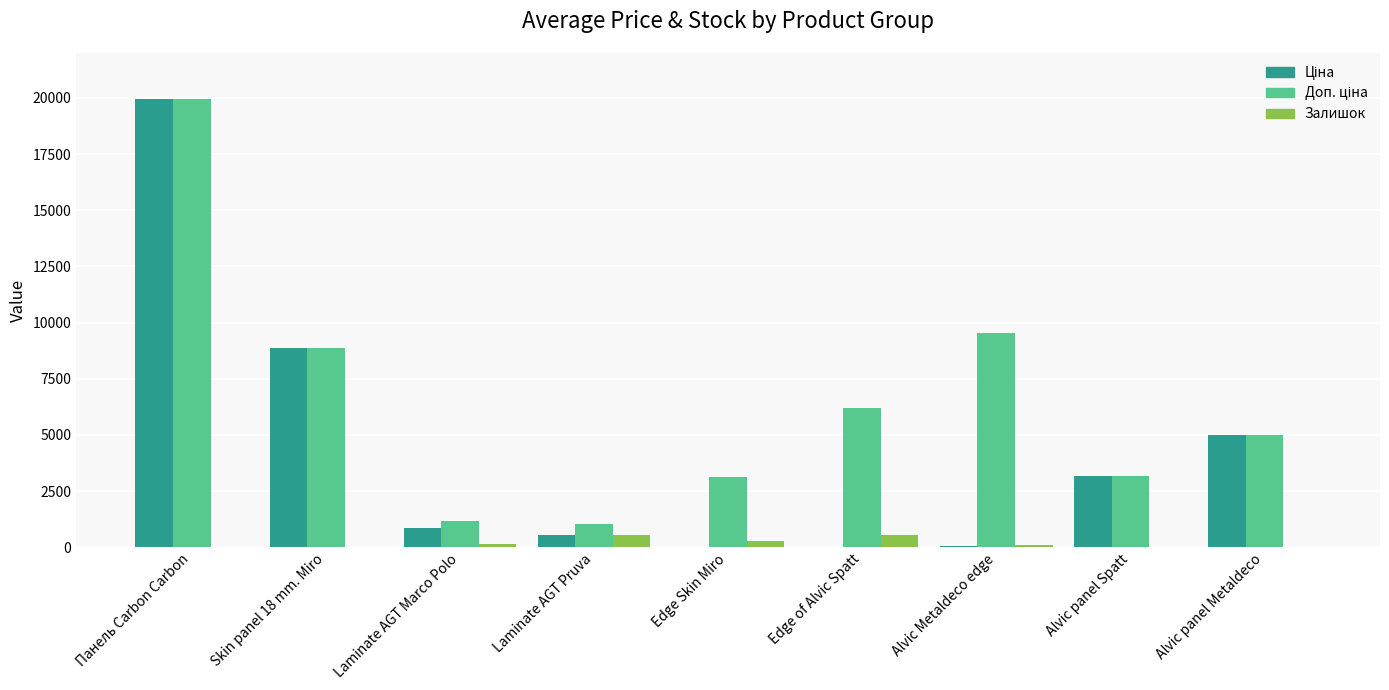

Which label corresponds to the largest value in the chart?

Панель Carbon Carbon